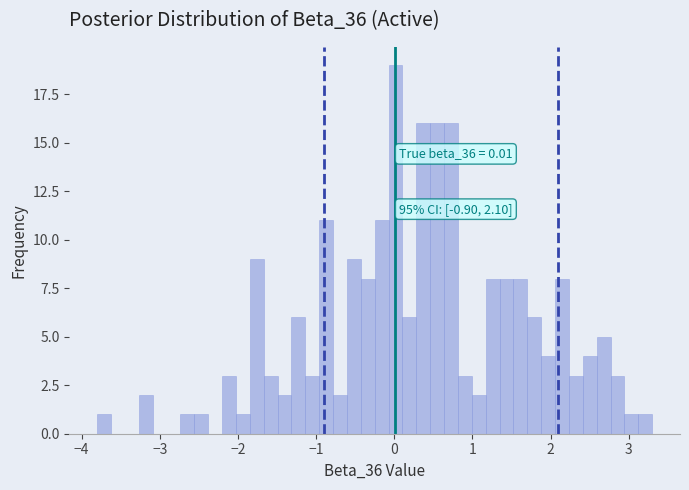

Around what value on the x-axis is the tallest bar? Give the approximate position of its centre, as read against the axis.

0.0